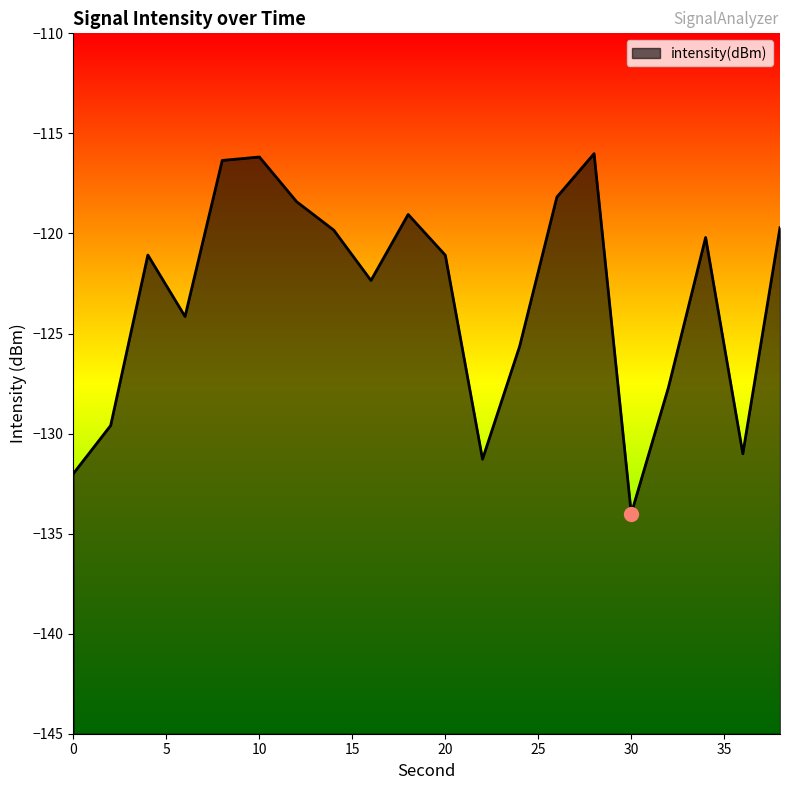

Does the chart have visible grid lines?

No